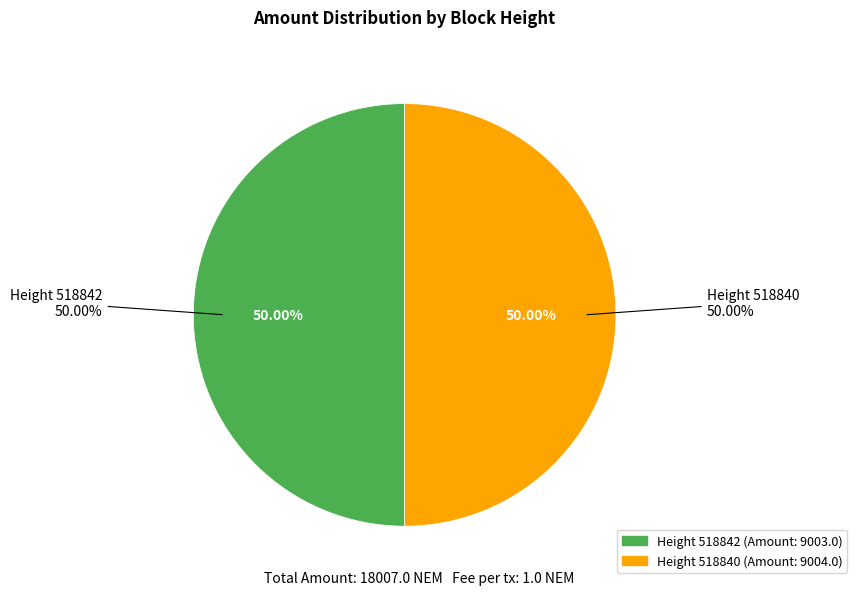

To the nearest percent, what is the average slice percentage?

50%